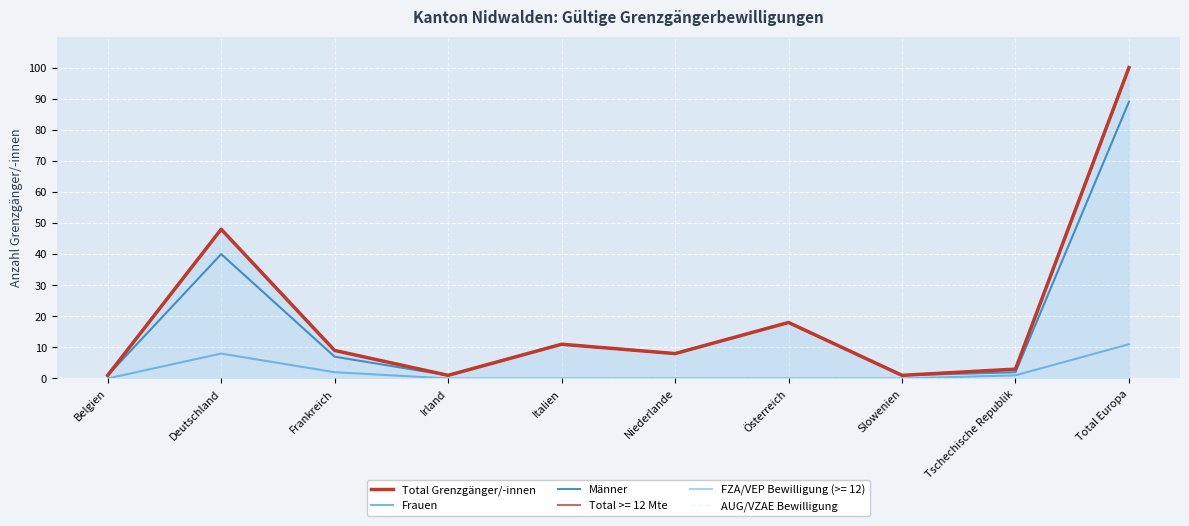

How many interior local peaks does the Total Grenzgänger/-innen series have?

3